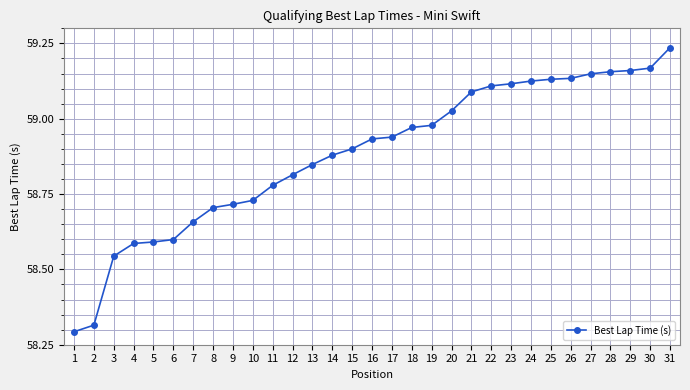

What is the ratio of the value at 3 to the value at 12?

1.0